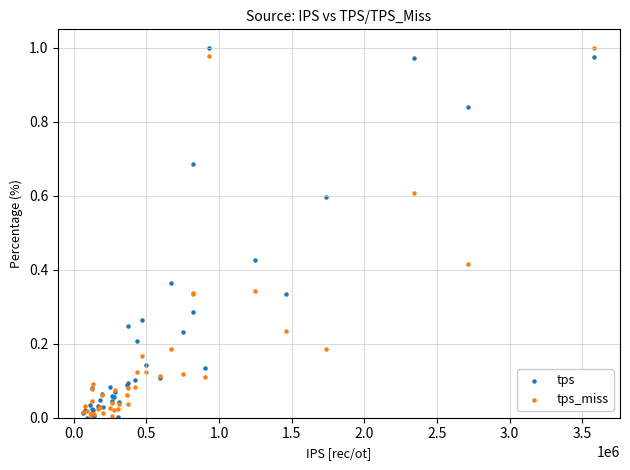

What are all the series names shown in the legend?

tps, tps_miss